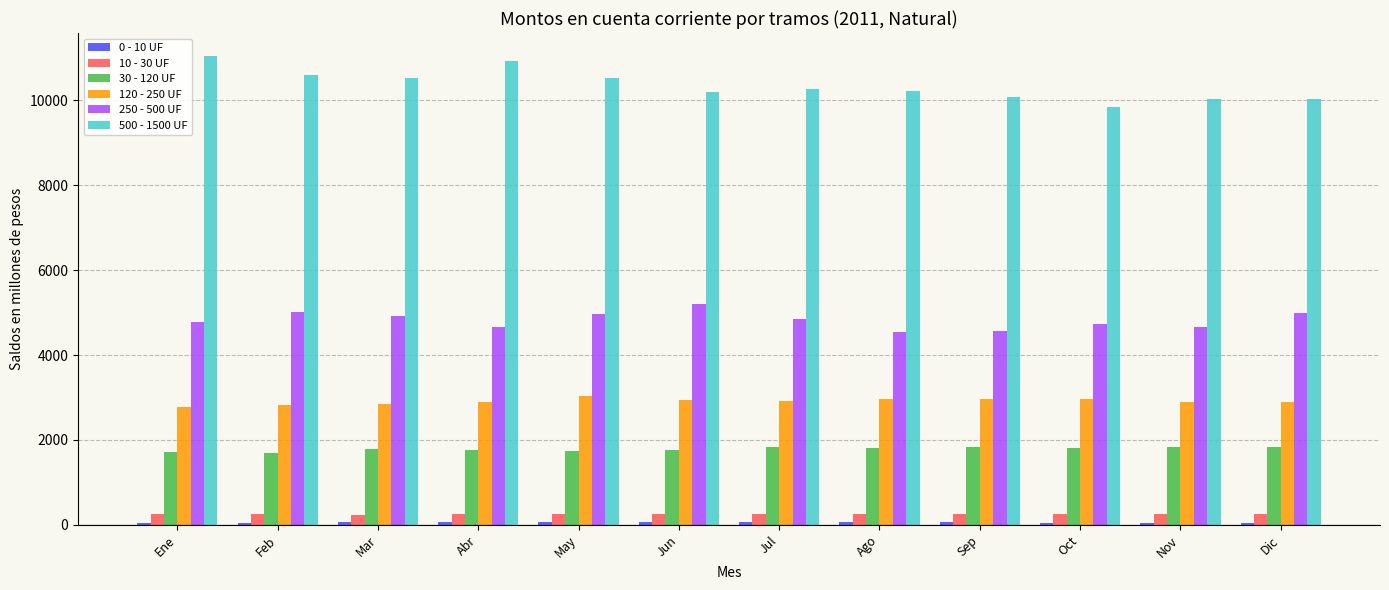

The value of 250 - 500 UF at Oct is 4740.2. True or false?

True